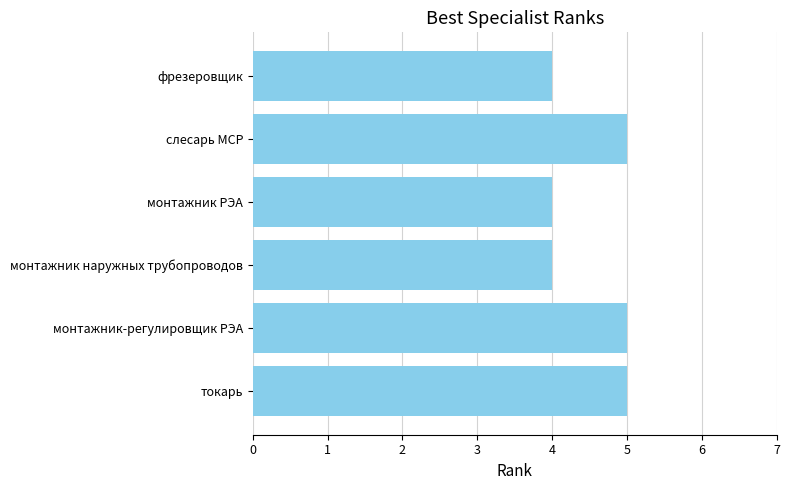

What is the difference between the second highest and second lowest values?

1